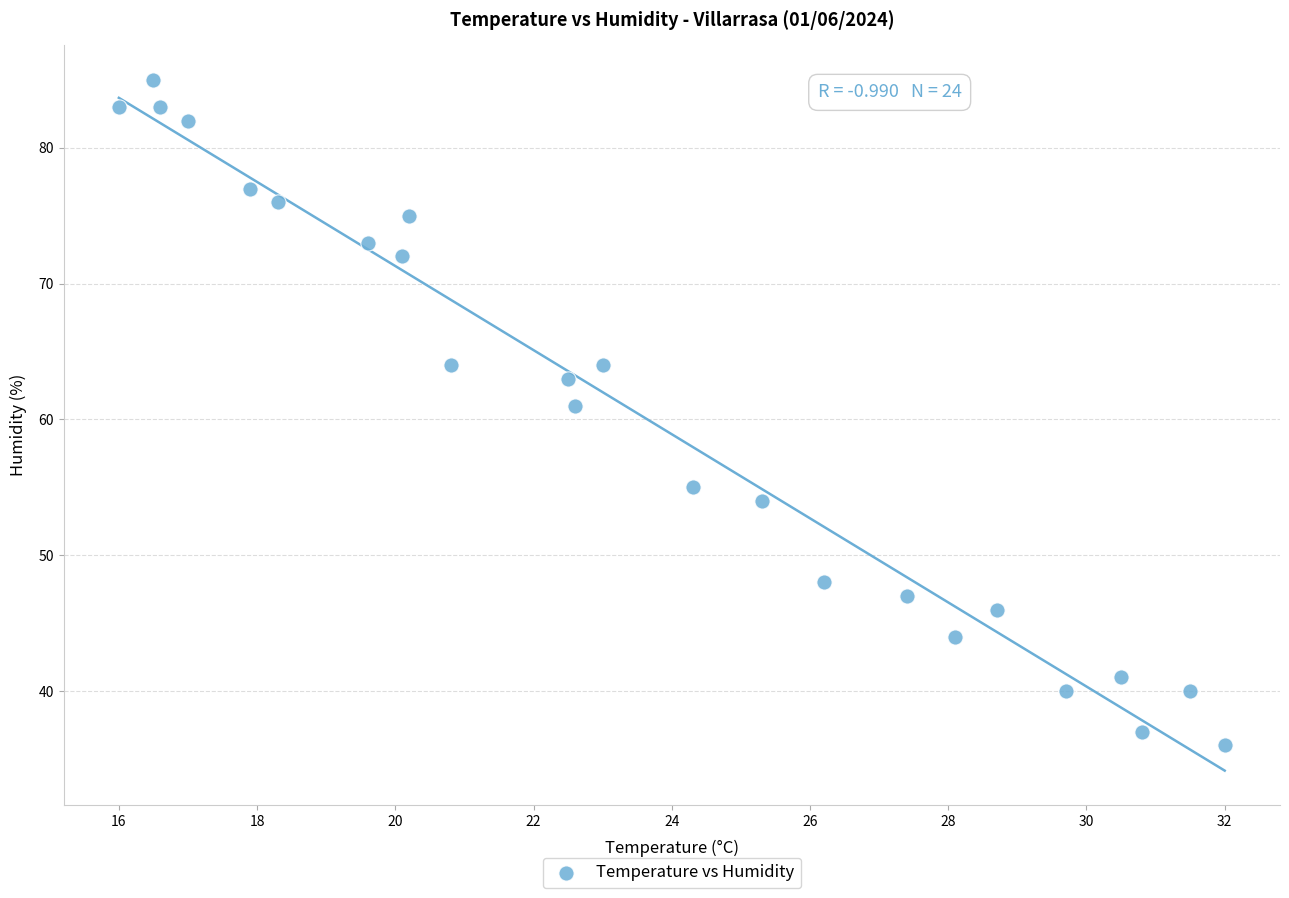

What Y value in the scatter plot is closest to 60?

61